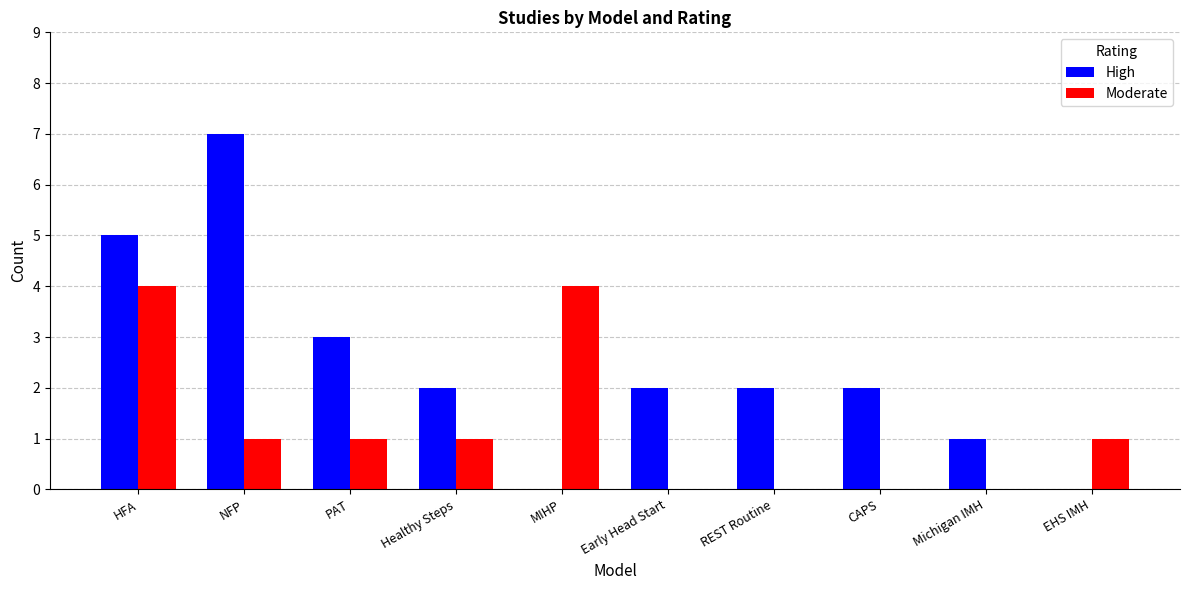

Between MIHP and Early Head Start, which series saw the biggest shift?

Moderate